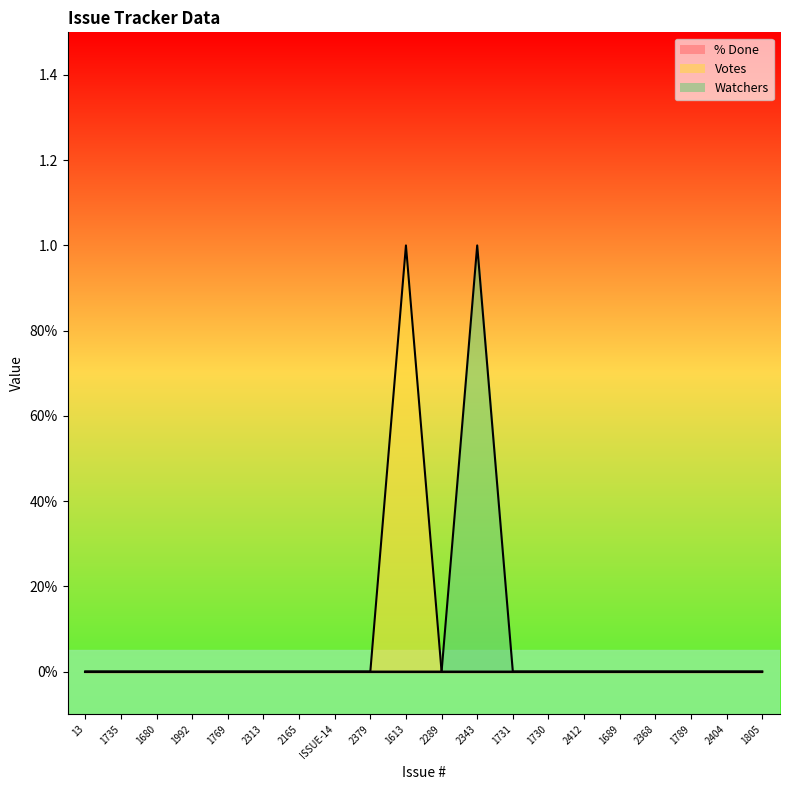

How many interior local peaks does the Votes series have?

1